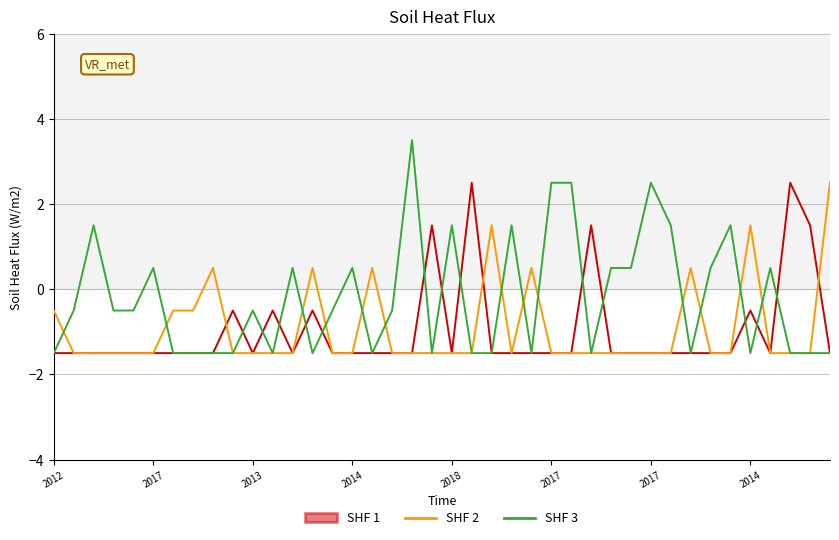

Which series has the widest spread of values?

SHF 3